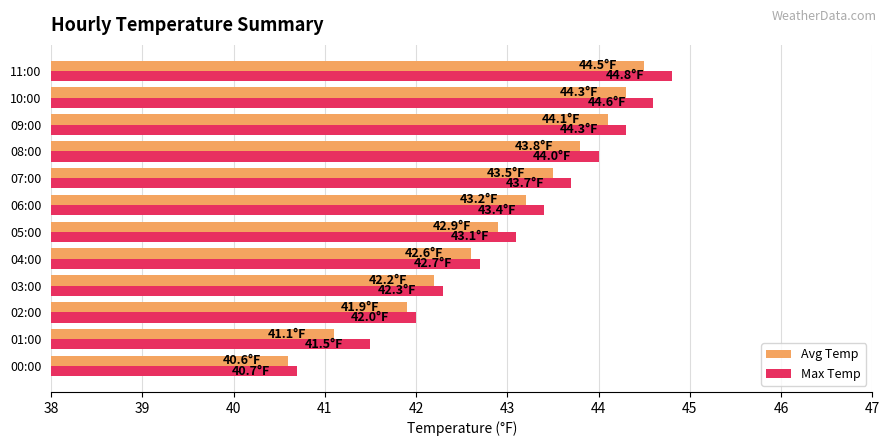

What is the difference between the highest and lowest values at 01:00?

0.4